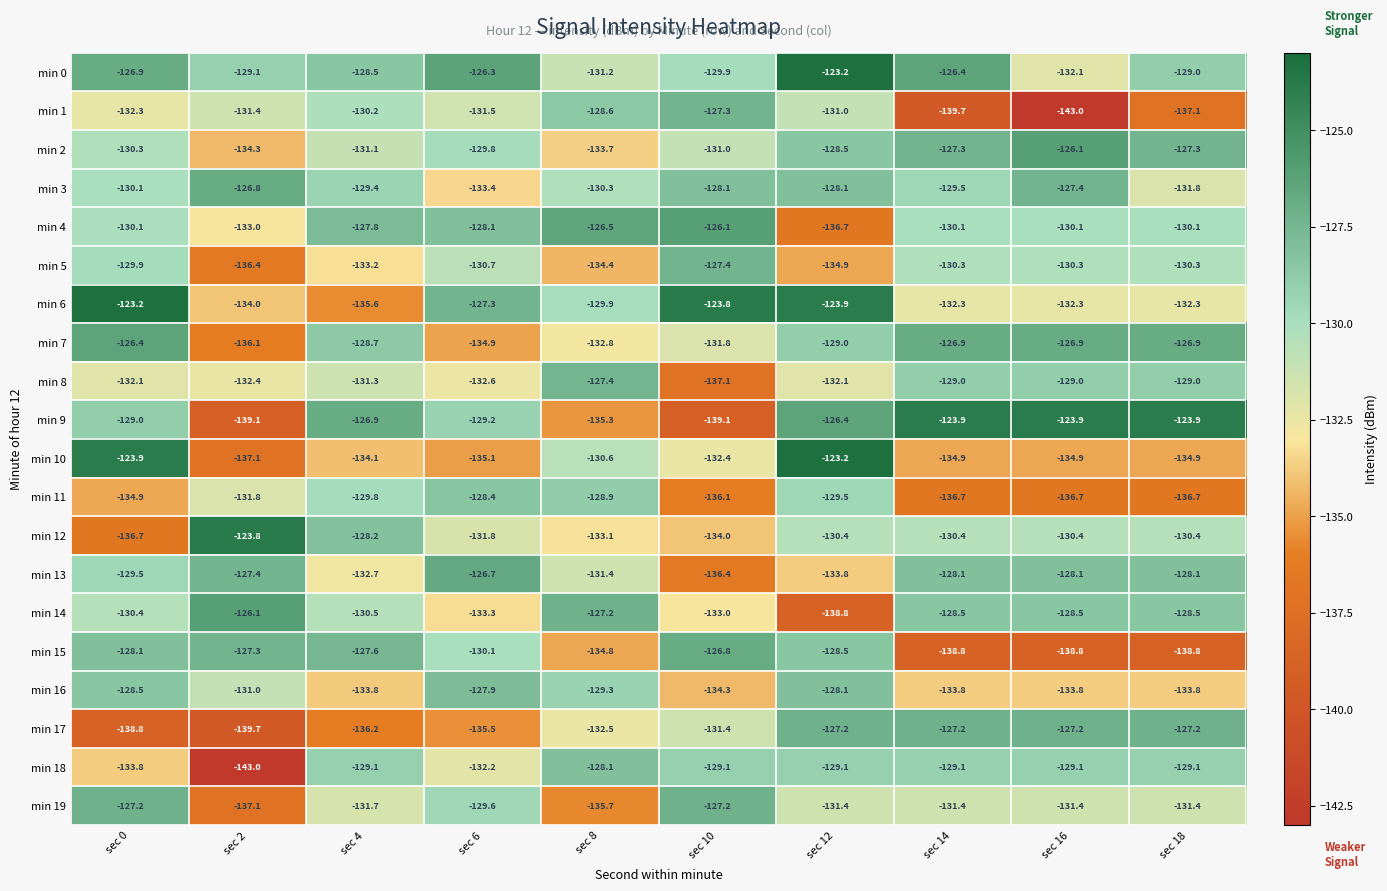

Which series has the largest range (max minus min)?

min 1